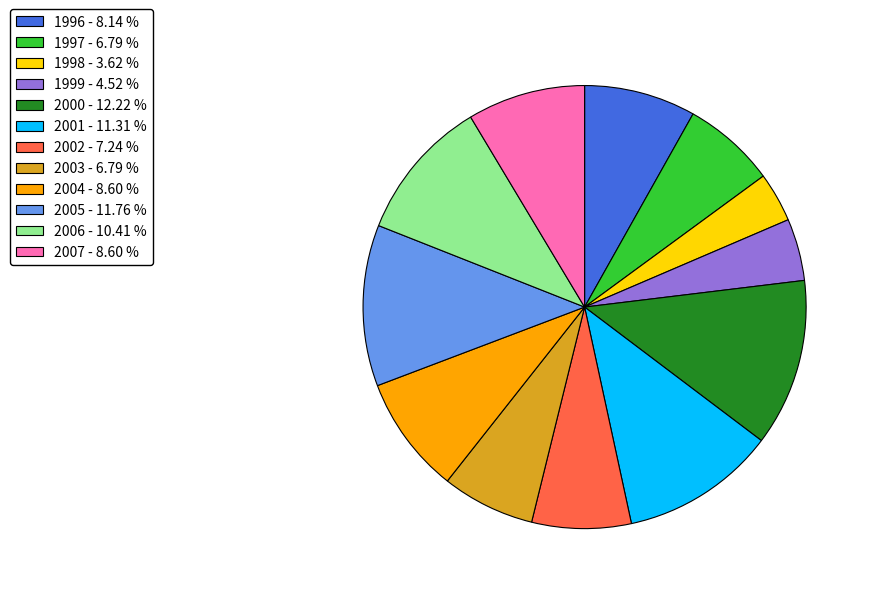

True or false: 2006 accounts for 10% of the total.

True